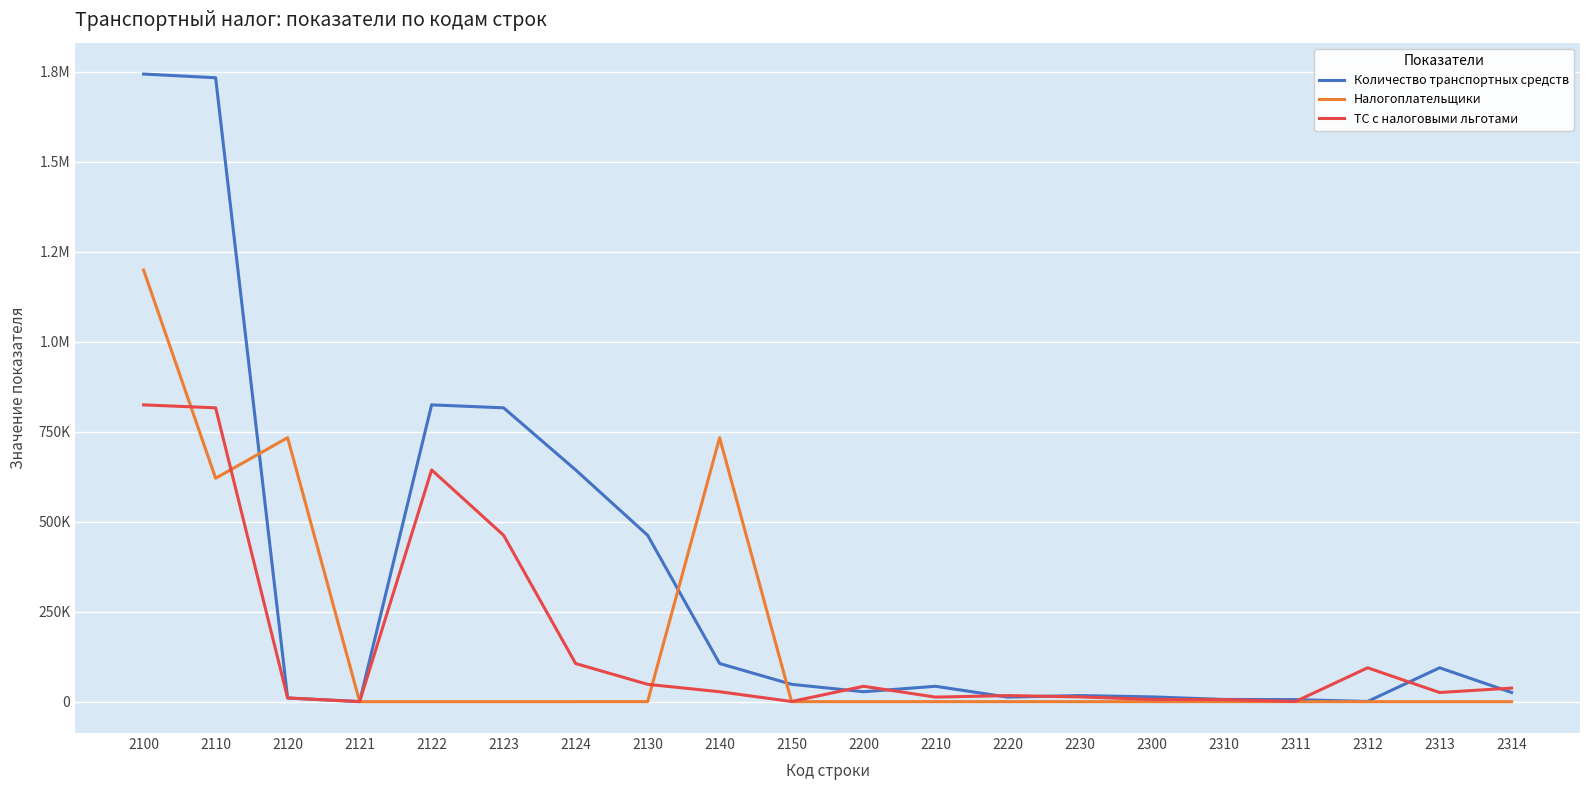

Is this an area chart (filled region under the line)?

No